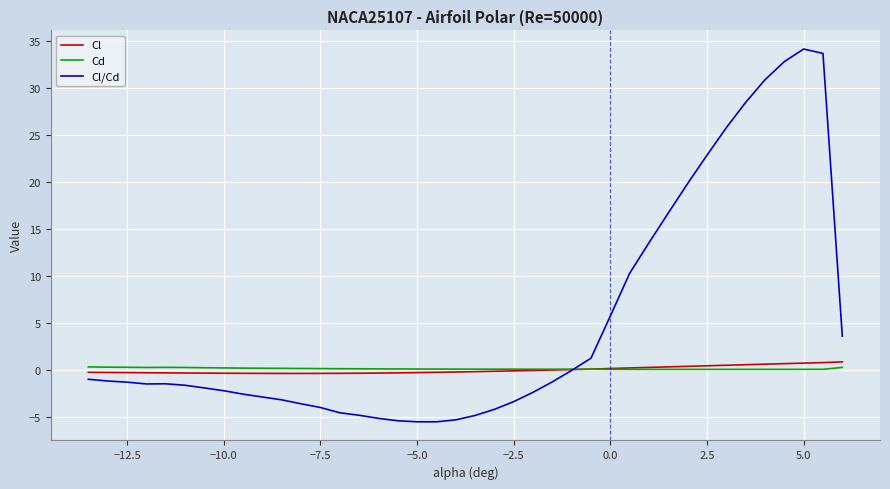

What is the smallest value displayed?

-5.6